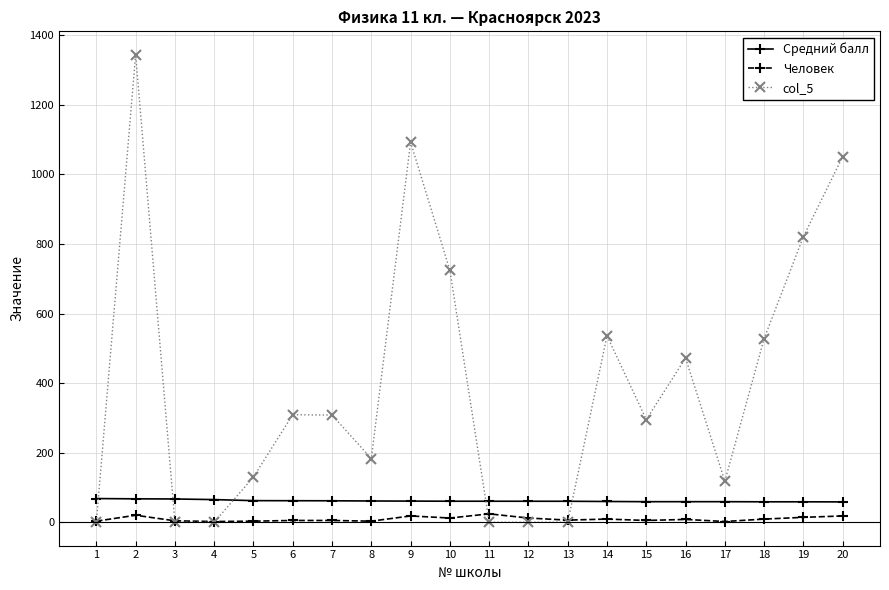

Which series changed the most between 15 and 17?

col_5